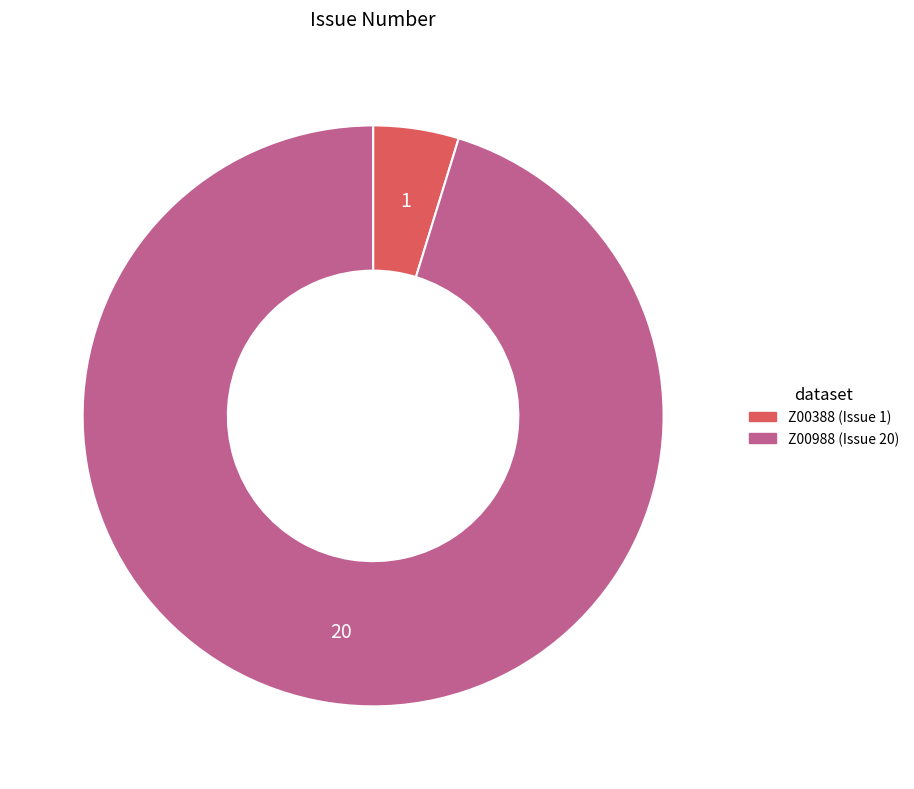

What is the smallest slice in the pie chart?

Z00388 (Issue 1)